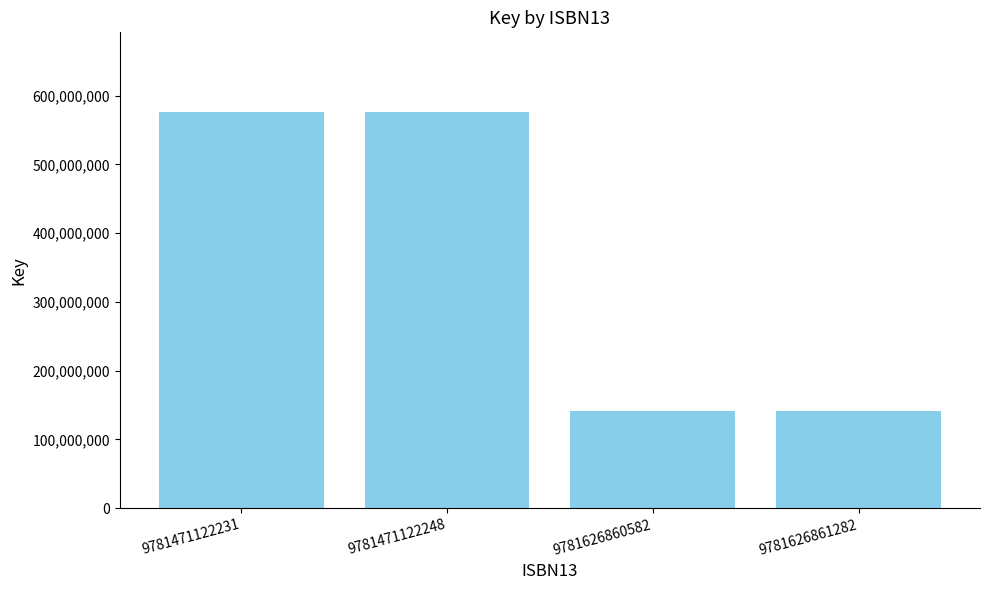

The value at 9781471122231 is 934734633. True or false?

False